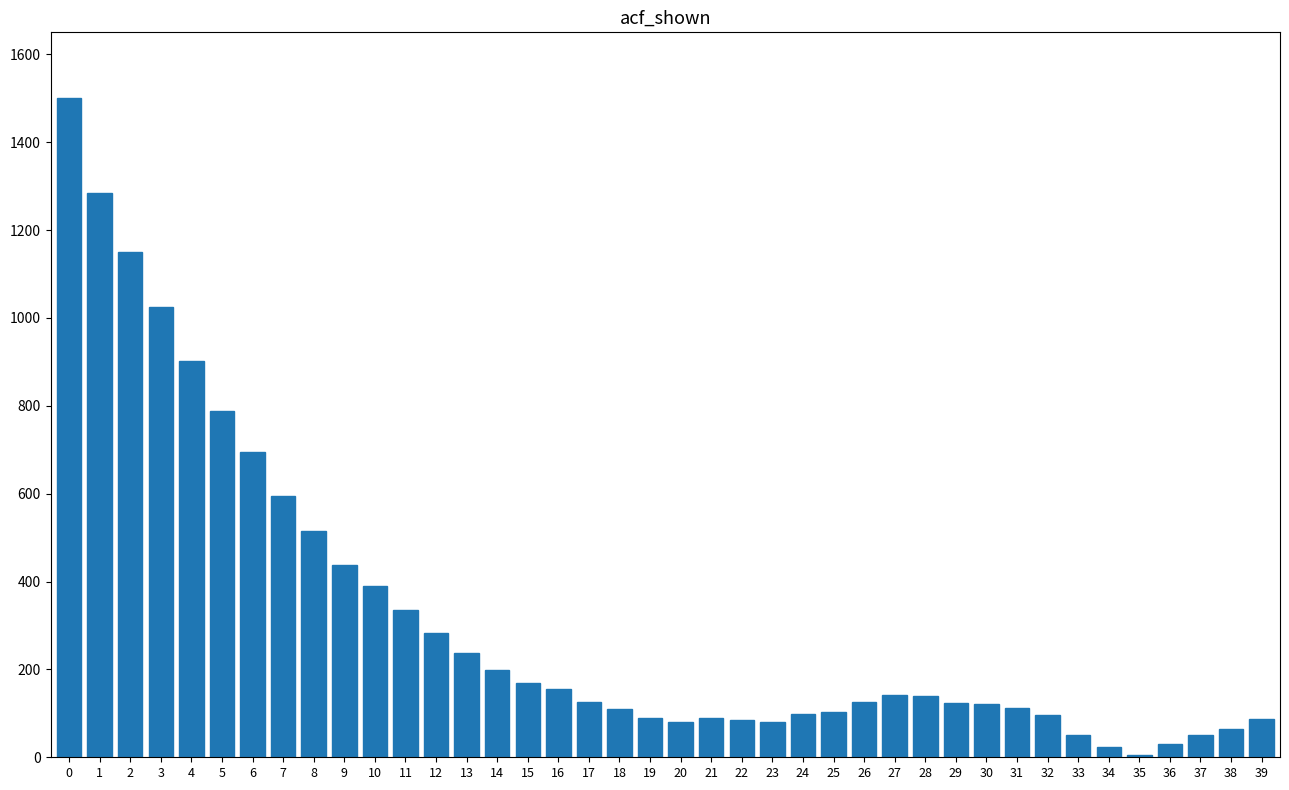

What is the value of the 22nd bar from the left?

88.5